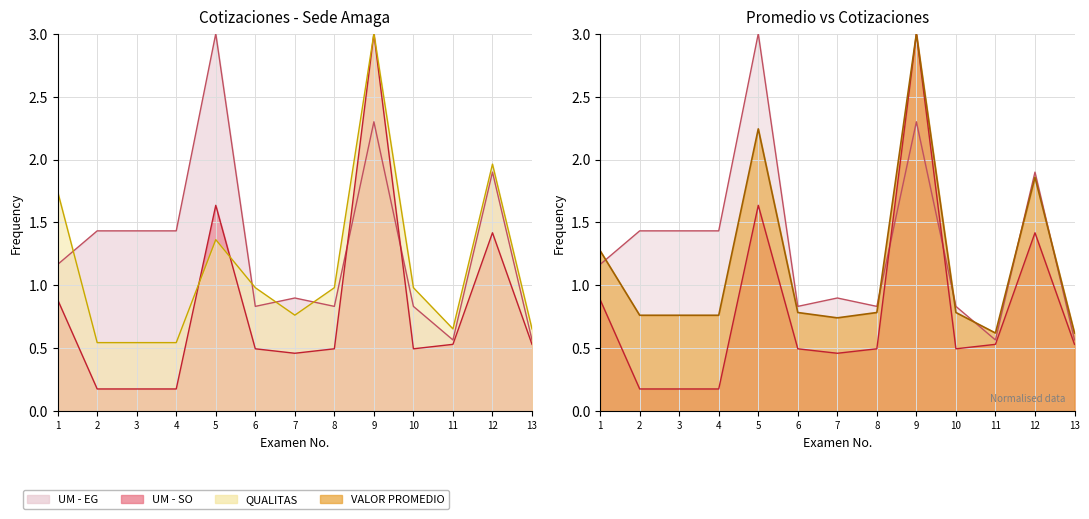

True or false: UM - EG has a value of 0.9 at 11.

False